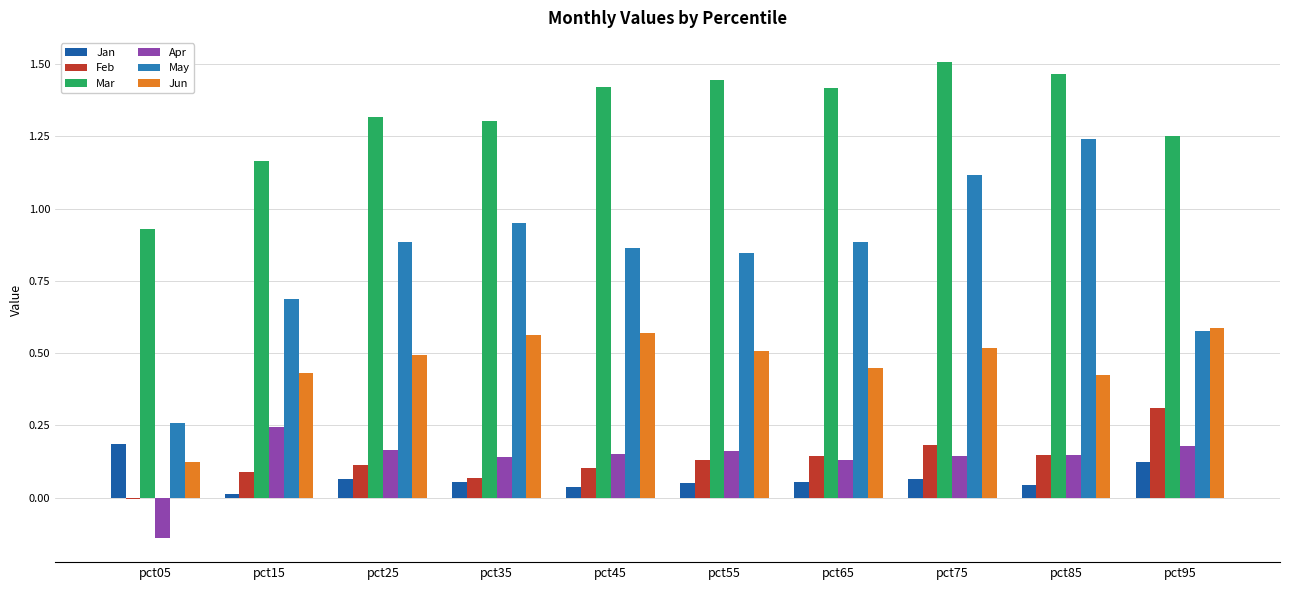

The May series shows 0.7 at pct15. True or false?

True